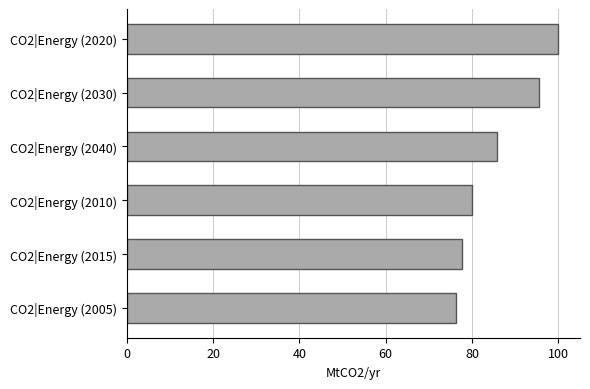

What value does the data have at CO2|Energy (2030)?

95.6